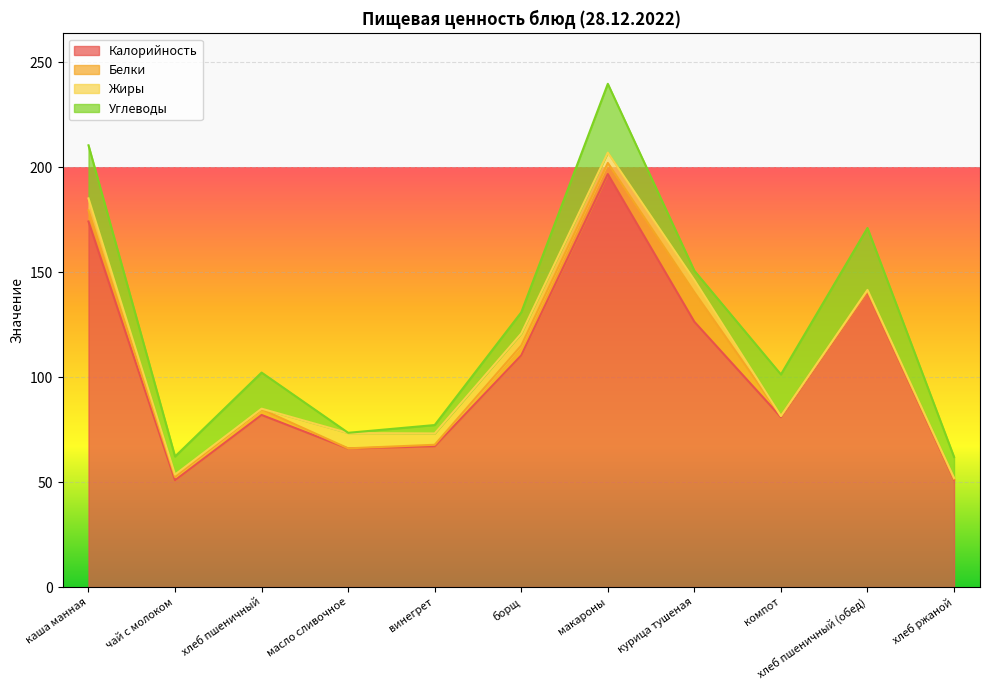

What position from the left is винегрет?

5